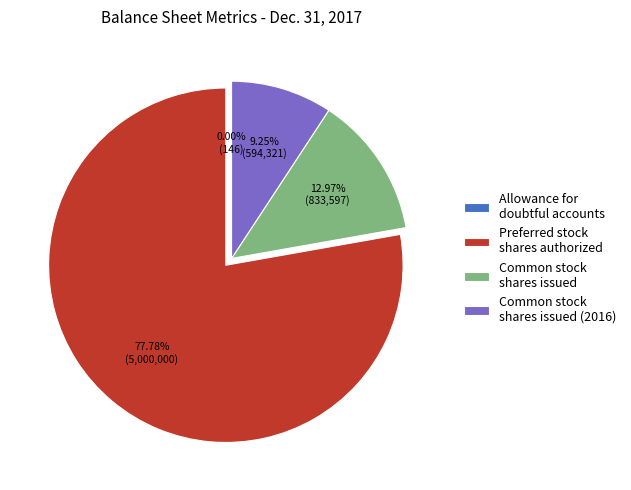

Which slice is the largest?

Preferred stock shares authorized